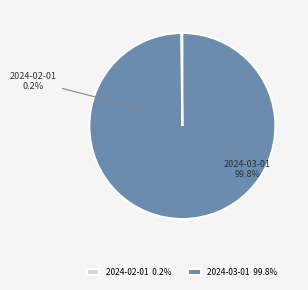

Is the sum of 2024-03-01 and 2024-02-01 greater than half?

Yes